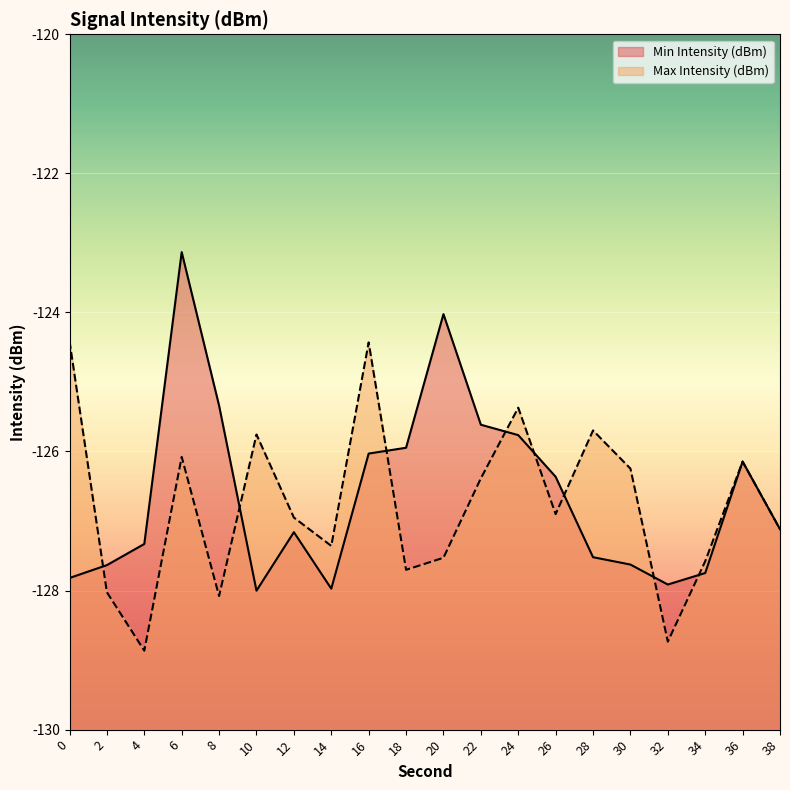

Which series has the largest total across all categories?

Min Intensity (dBm)